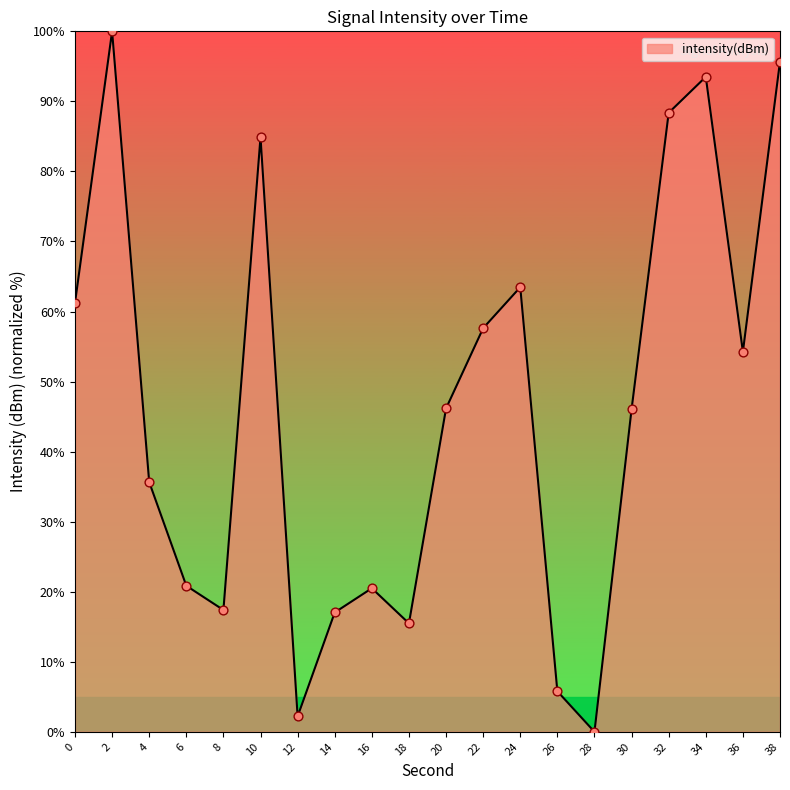

Approximately how many times larger is the value at 8 compared to 22?

0.3